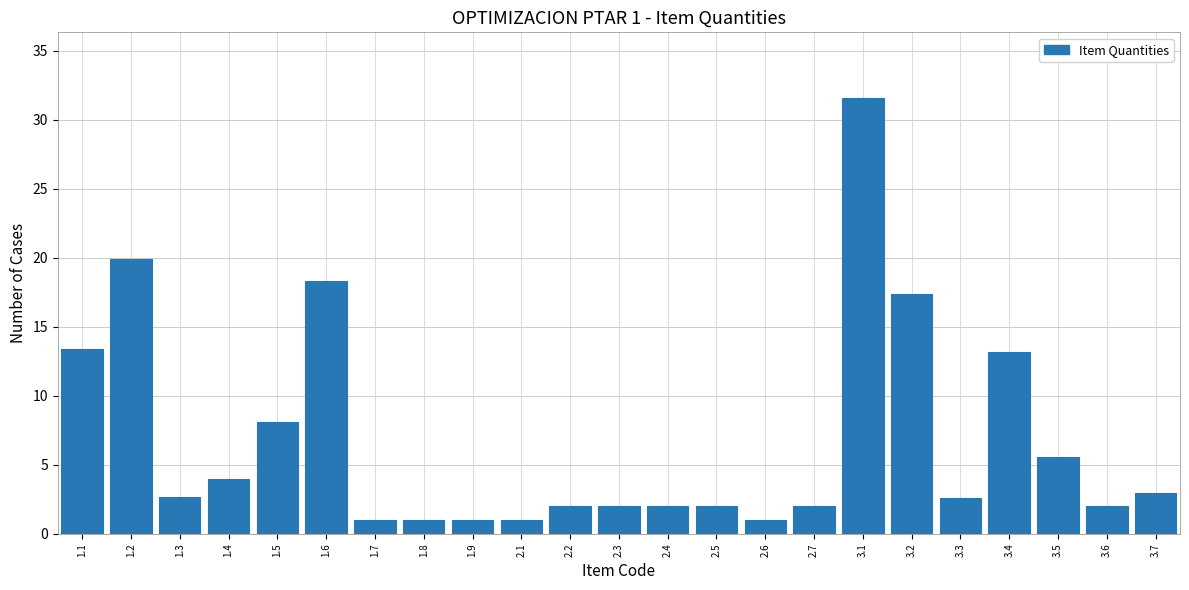

At which label is the value closest to 16?

3.2